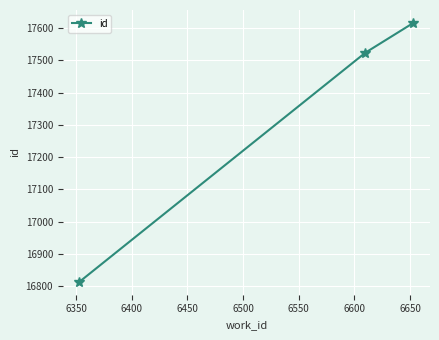

What is the sum of all values?

51954